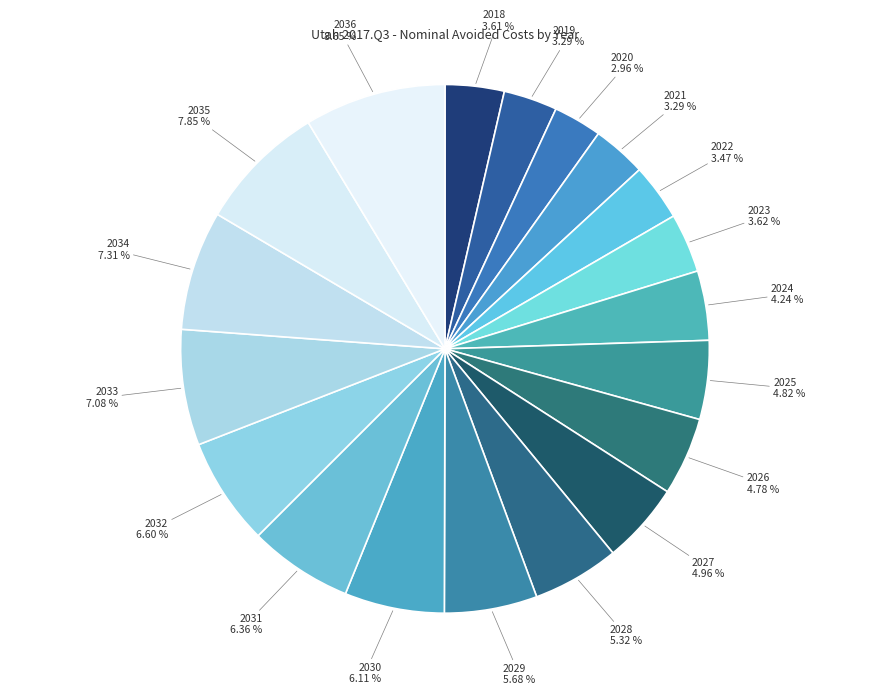

Rank the categories by value from lowest to highest.

2020, 2019, 2021, 2022, 2018, 2023, 2024, 2026, 2025, 2027, 2028, 2029, 2030, 2031, 2032, 2033, 2034, 2035, 2036